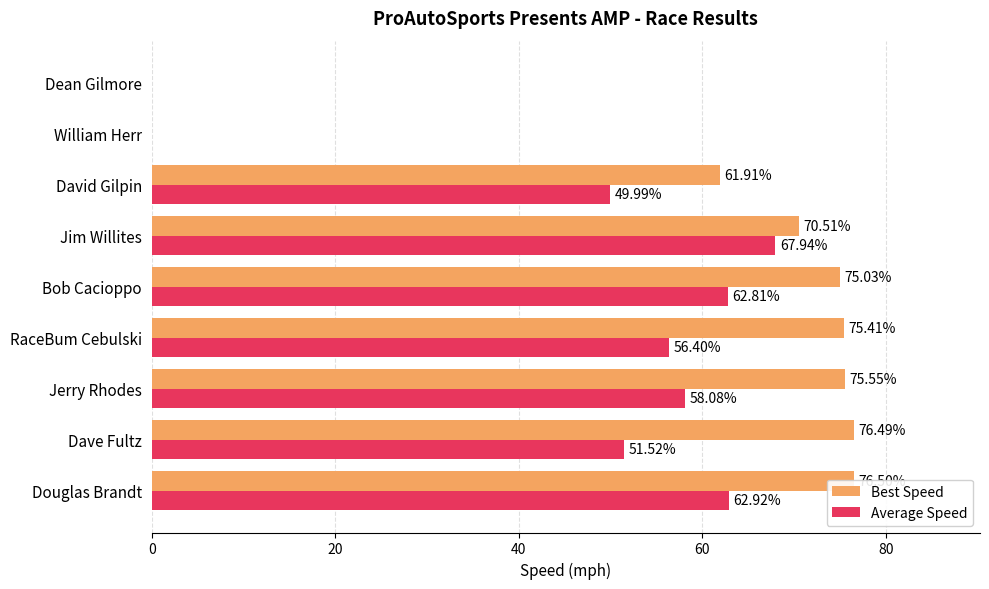

What is the difference between the second highest and second lowest values in the Best Speed series?

76.5